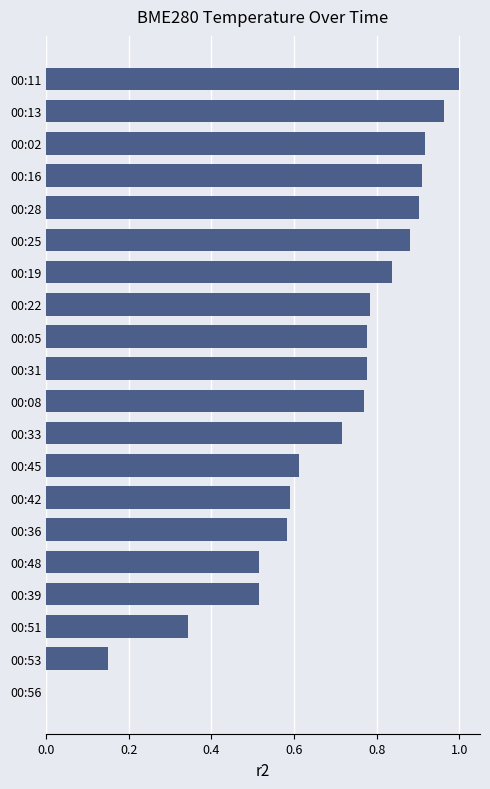

True or false: the data shows 0.4 at 00:22.

False